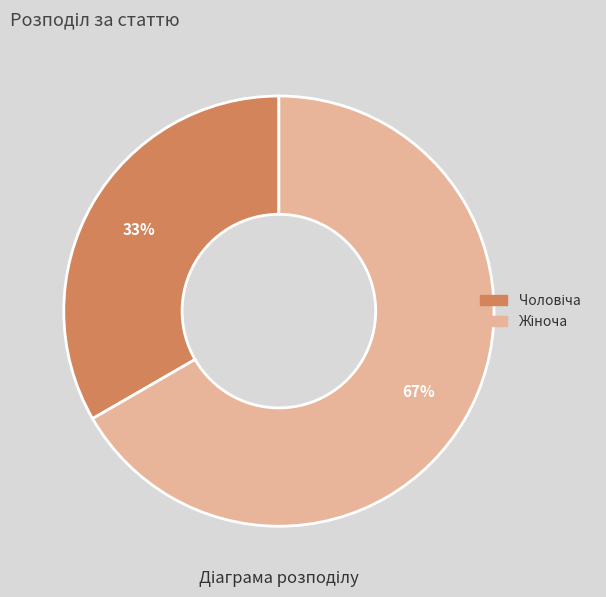

Does any single category account for the majority?

Yes